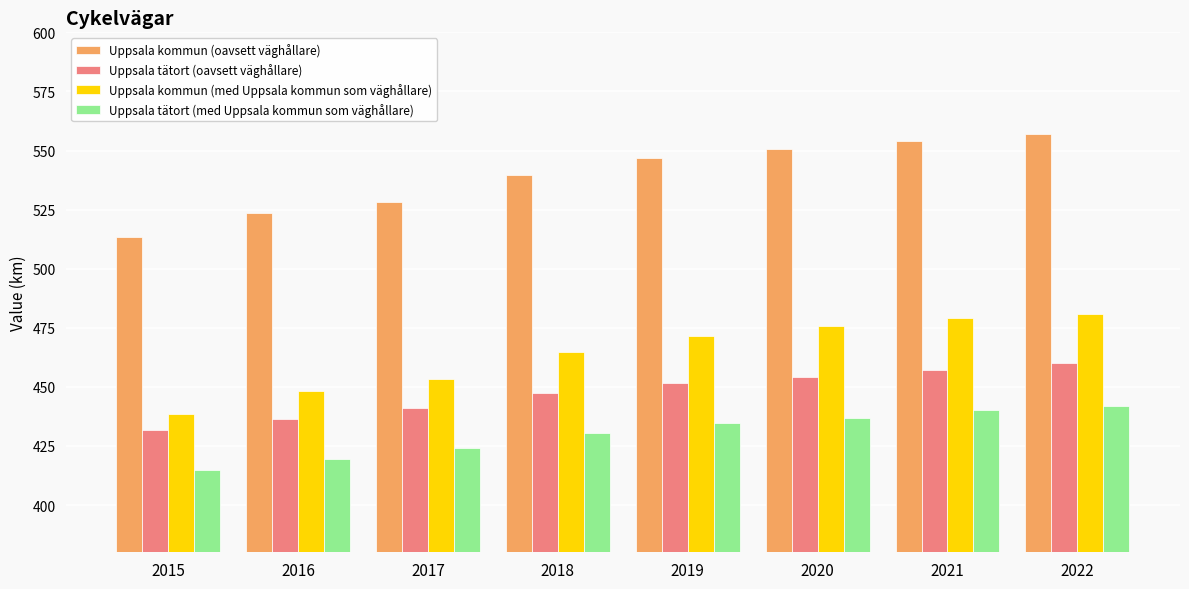

How many distinct data groups are displayed?

4